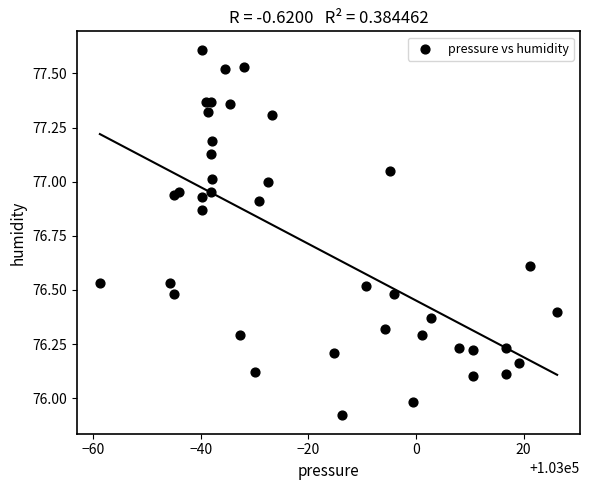

What is the range of X values (max minus min)?

85.0